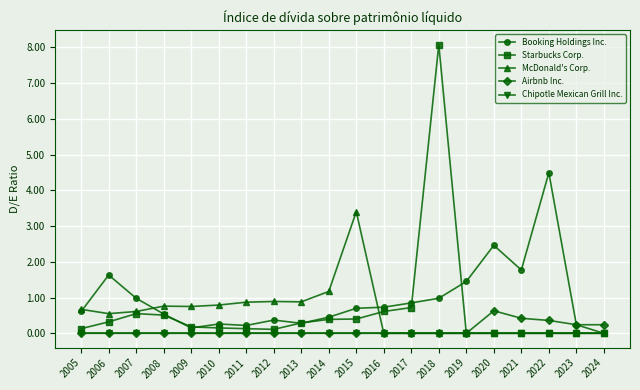

At which category is the sum across all series the highest?

2018